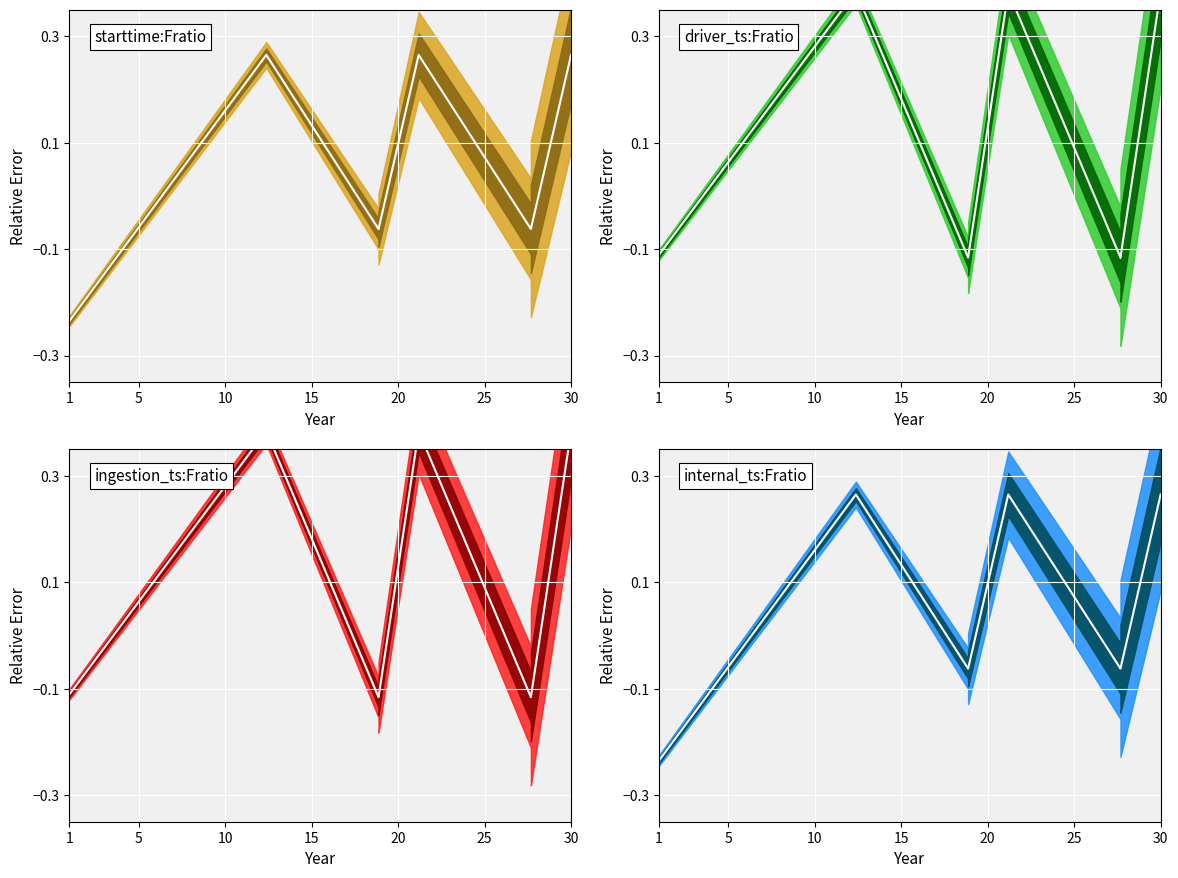

What is the sum of the driver_ts:Fratio_center values at 20 and 5?

0.3